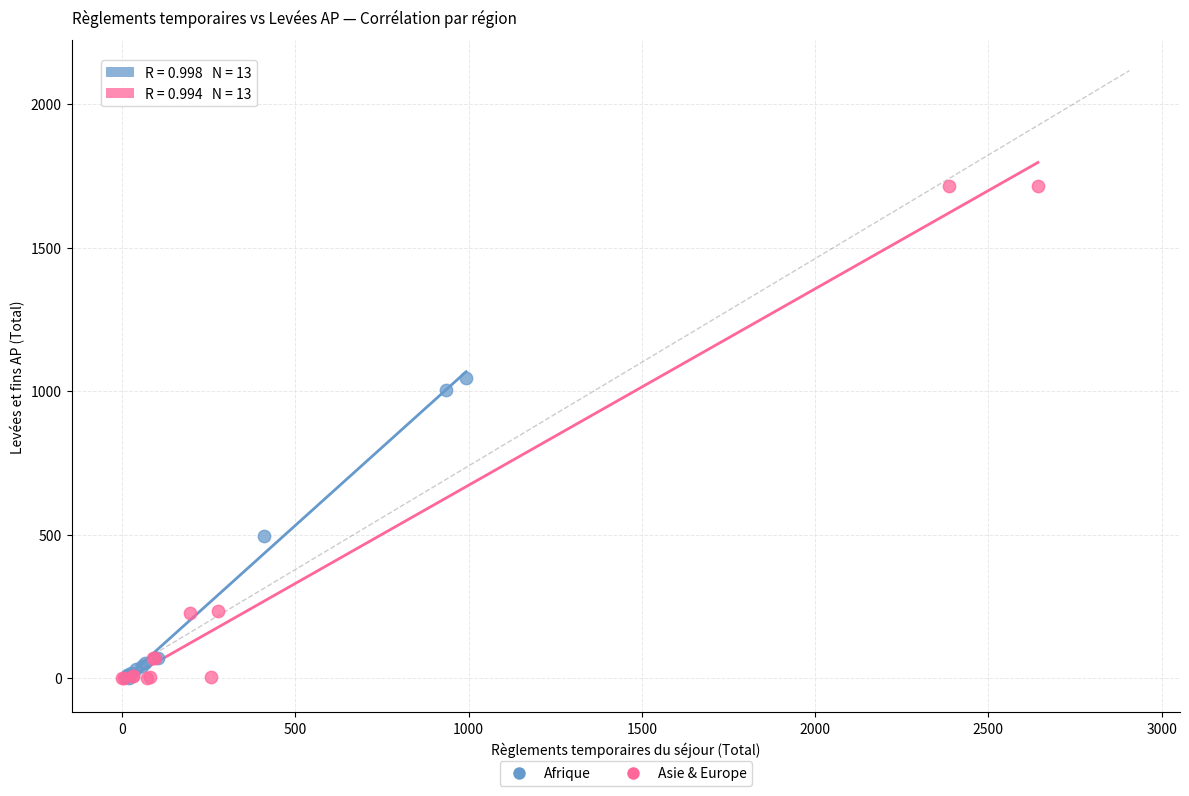

Which series has the widest spread of Y values?

Asie & Europe